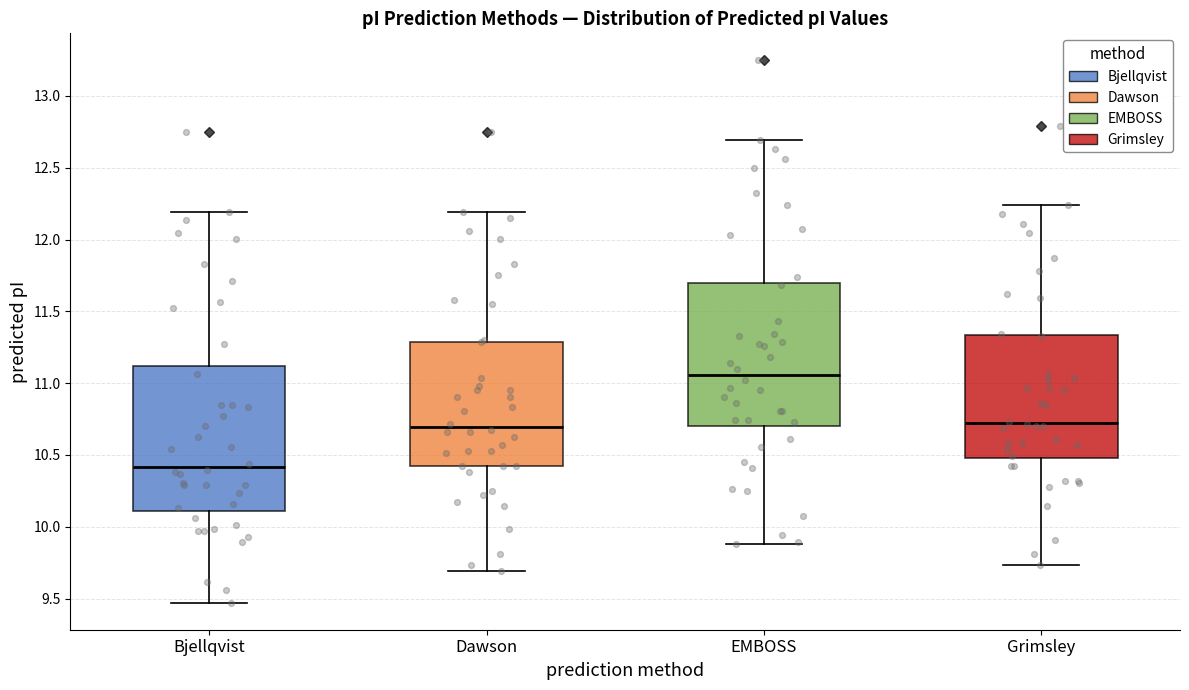

Which box has the highest median line?

EMBOSS